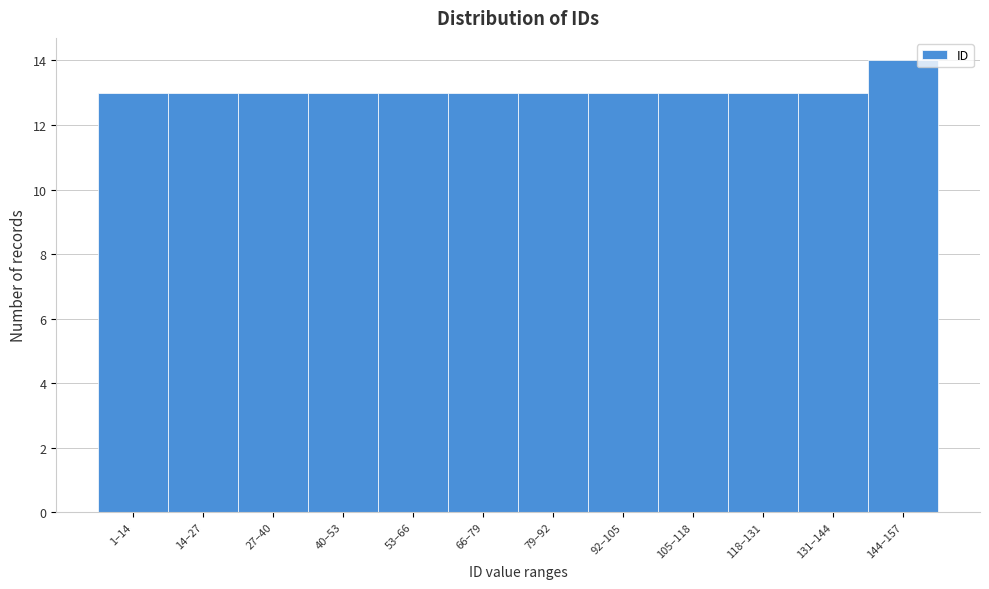

Reading right to left, transcribe all the data shown in this chart.

14	13	13	13	13	13	13	13	13	13	13	13